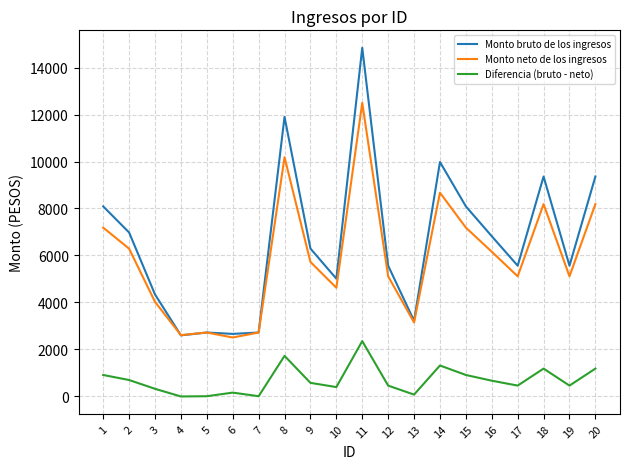

True or false: Monto bruto de los ingresos and Diferencia (bruto - neto) intersect in this chart.

False